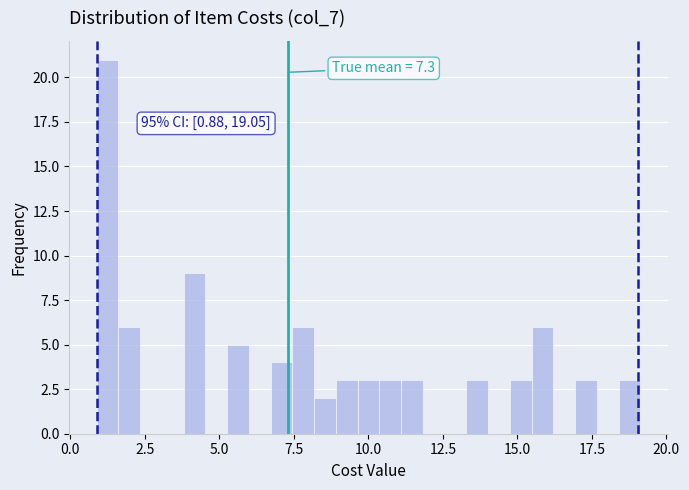

Read against the x-axis, roughly where is the centre of the tallest bar?

1.0